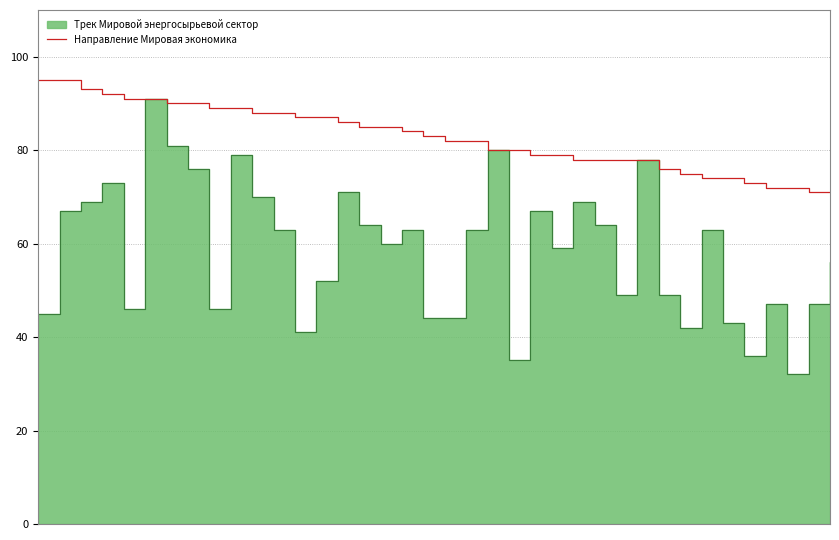

True or false: the data has more than 1 interior local peaks.

False